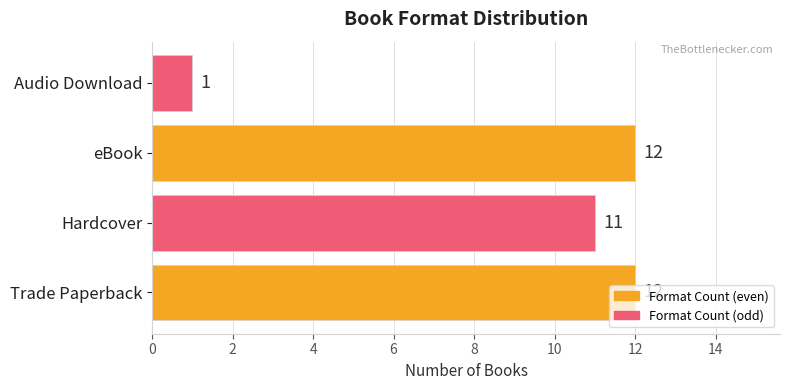

What is the minimum value shown in the chart?

1